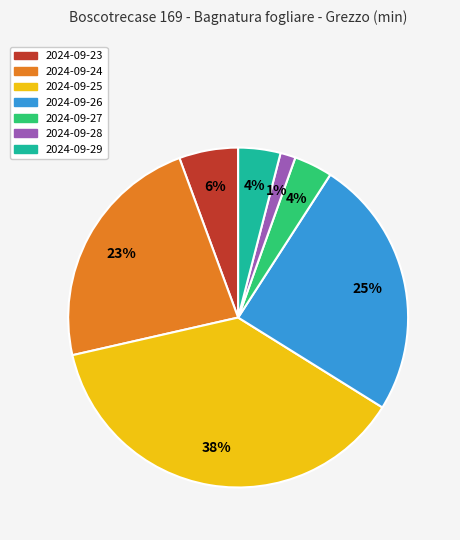

To the nearest percent, what is the combined percentage of 2024-09-28 and 2024-09-23?

7%